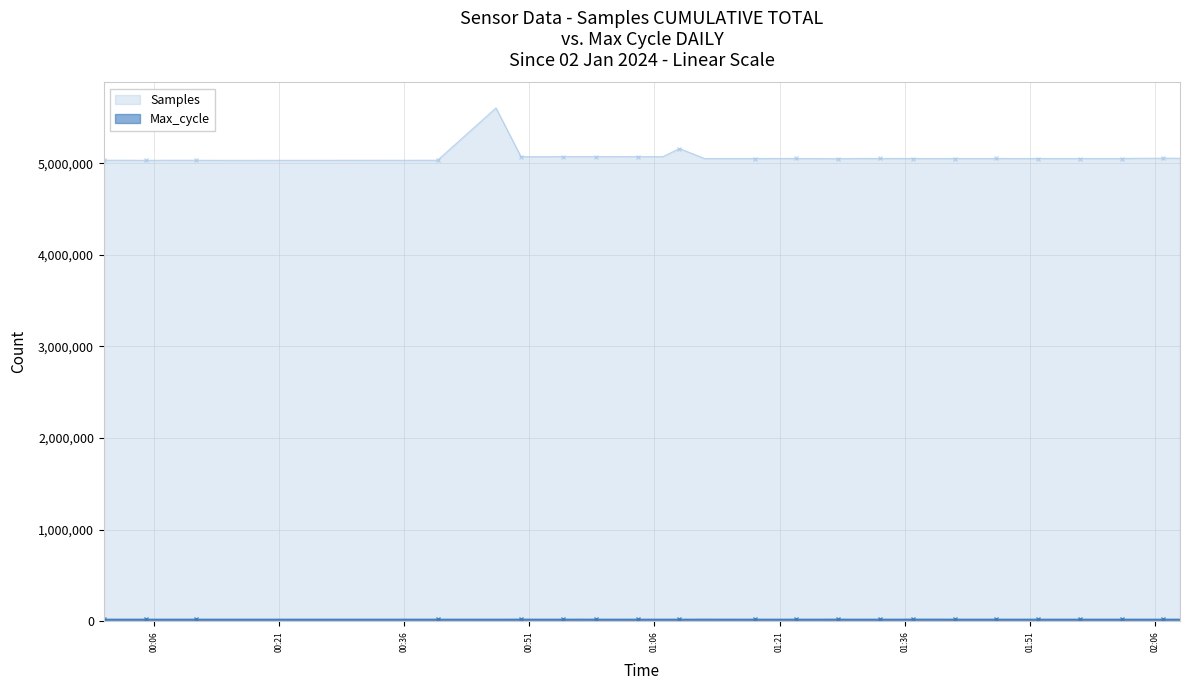

What position from the left is 2024/01/02 02:04?

38